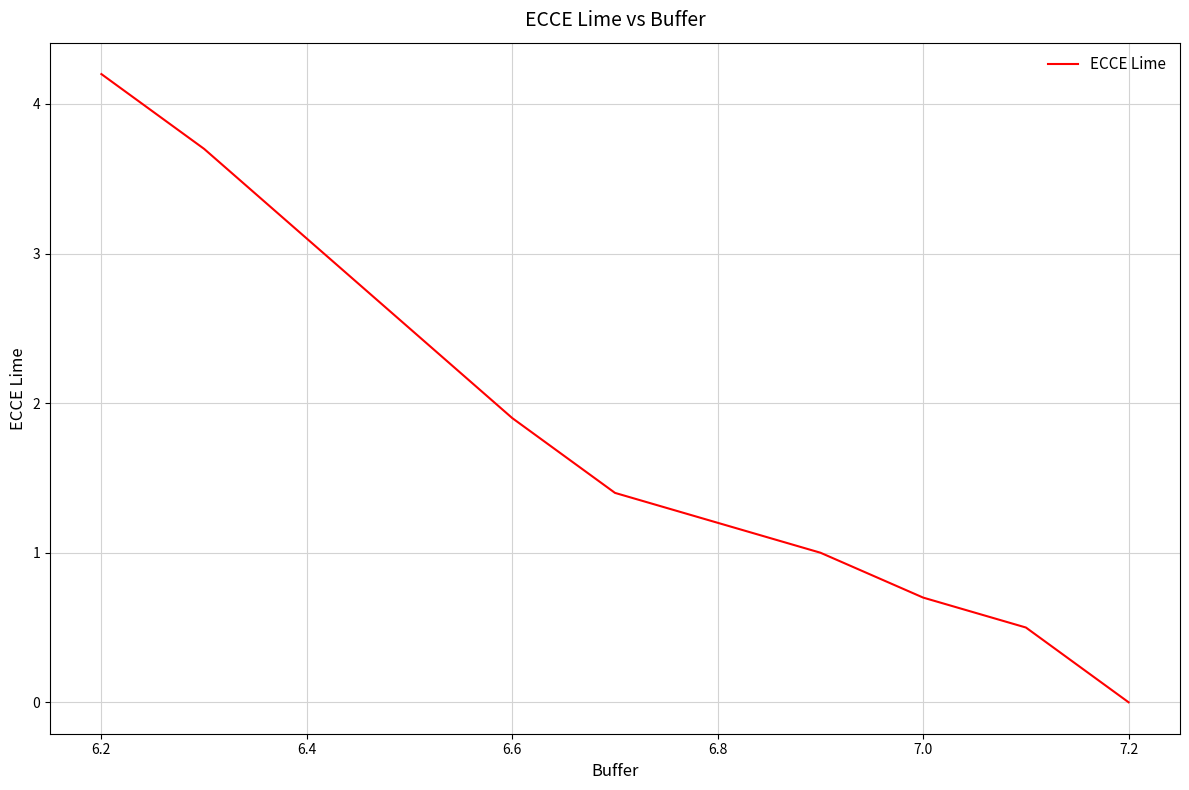

What is the greatest value displayed?

4.2